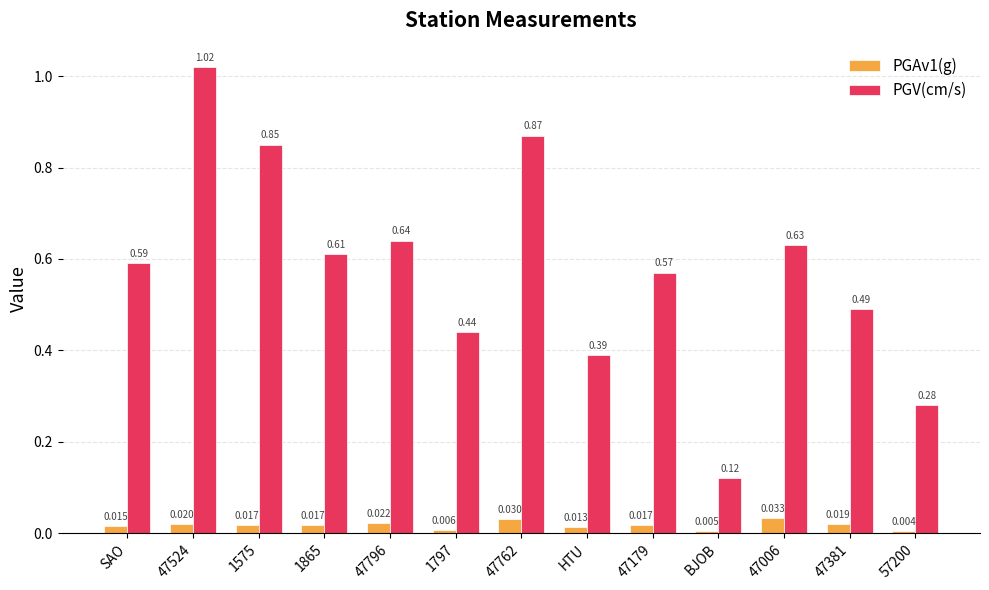

How many groups of bars are there?

13